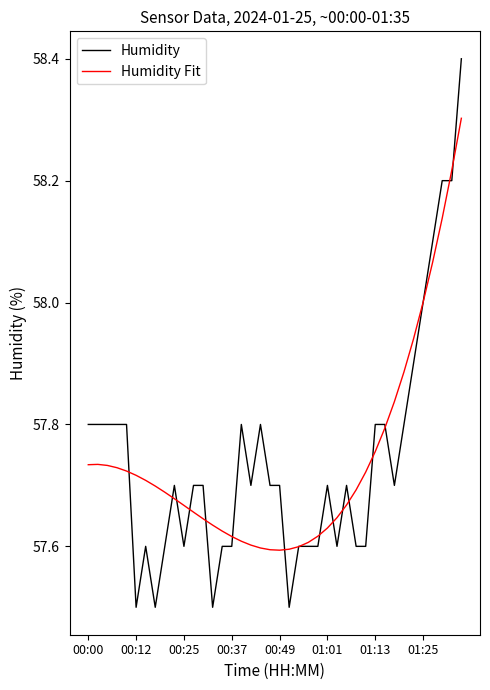

Rank the series by their maximum value, from lowest to highest.

Humidity Fit, Humidity